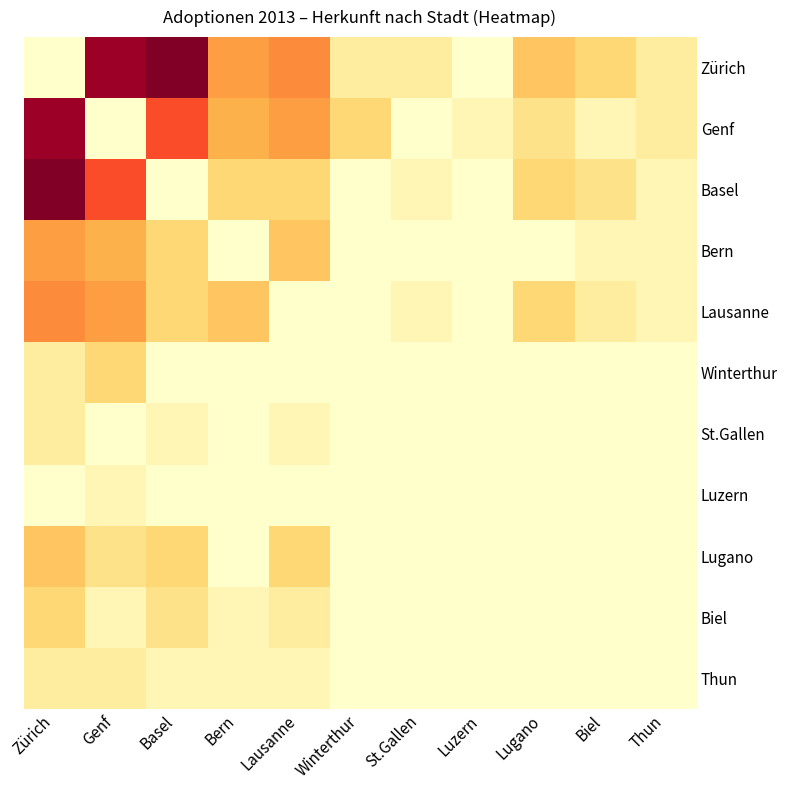

Reading left to right, what are all the values shown in this chart?

Zürich: Zürich=0.0	Genf=7.5	Basel=8.0	Bern=3.5	Lausanne=4.0	Winterthur=1.0	St.Gallen=1.0	Luzern=0.0	Lugano=2.5	Biel=2.0	Thun=1.0
Genf: Zürich=7.5	Genf=0.0	Basel=5.0	Bern=3.0	Lausanne=3.5	Winterthur=2.0	St.Gallen=0.0	Luzern=0.5	Lugano=1.5	Biel=0.5	Thun=1.0
Basel: Zürich=8.0	Genf=5.0	Basel=0.0	Bern=2.0	Lausanne=2.0	Winterthur=0.0	St.Gallen=0.5	Luzern=0.0	Lugano=2.0	Biel=1.5	Thun=0.5
Bern: Zürich=3.5	Genf=3.0	Basel=2.0	Bern=0.0	Lausanne=2.5	Winterthur=0.0	St.Gallen=0.0	Luzern=0.0	Lugano=0.0	Biel=0.5	Thun=0.5
Lausanne: Zürich=4.0	Genf=3.5	Basel=2.0	Bern=2.5	Lausanne=0.0	Winterthur=0.0	St.Gallen=0.5	Luzern=0.0	Lugano=2.0	Biel=1.0	Thun=0.5
Winterthur: Zürich=1.0	Genf=2.0	Basel=0.0	Bern=0.0	Lausanne=0.0	Winterthur=0.0	St.Gallen=0.0	Luzern=0.0	Lugano=0.0	Biel=0.0	Thun=0.0
St.Gallen: Zürich=1.0	Genf=0.0	Basel=0.5	Bern=0.0	Lausanne=0.5	Winterthur=0.0	St.Gallen=0.0	Luzern=0.0	Lugano=0.0	Biel=0.0	Thun=0.0
Luzern: Zürich=0.0	Genf=0.5	Basel=0.0	Bern=0.0	Lausanne=0.0	Winterthur=0.0	St.Gallen=0.0	Luzern=0.0	Lugano=0.0	Biel=0.0	Thun=0.0
Lugano: Zürich=2.5	Genf=1.5	Basel=2.0	Bern=0.0	Lausanne=2.0	Winterthur=0.0	St.Gallen=0.0	Luzern=0.0	Lugano=0.0	Biel=0.0	Thun=0.0
Biel: Zürich=2.0	Genf=0.5	Basel=1.5	Bern=0.5	Lausanne=1.0	Winterthur=0.0	St.Gallen=0.0	Luzern=0.0	Lugano=0.0	Biel=0.0	Thun=0.0
Thun: Zürich=1.0	Genf=1.0	Basel=0.5	Bern=0.5	Lausanne=0.5	Winterthur=0.0	St.Gallen=0.0	Luzern=0.0	Lugano=0.0	Biel=0.0	Thun=0.0